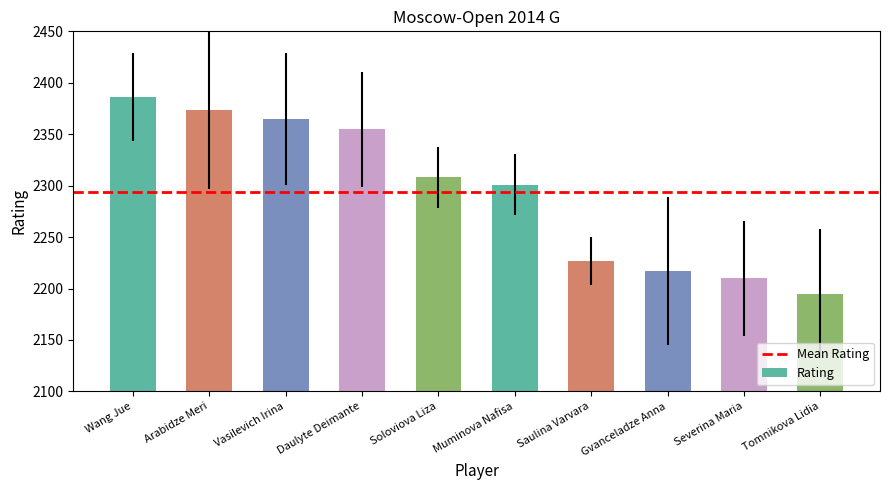

List the labels in order of value, smallest first.

Tomnikova Lidia, Severina Maria, Gvanceladze Anna, Saulina Varvara, Muminova Nafisa, Soloviova Liza, Daulyte Deimante, Vasilevich Irina, Arabidze Meri, Wang Jue